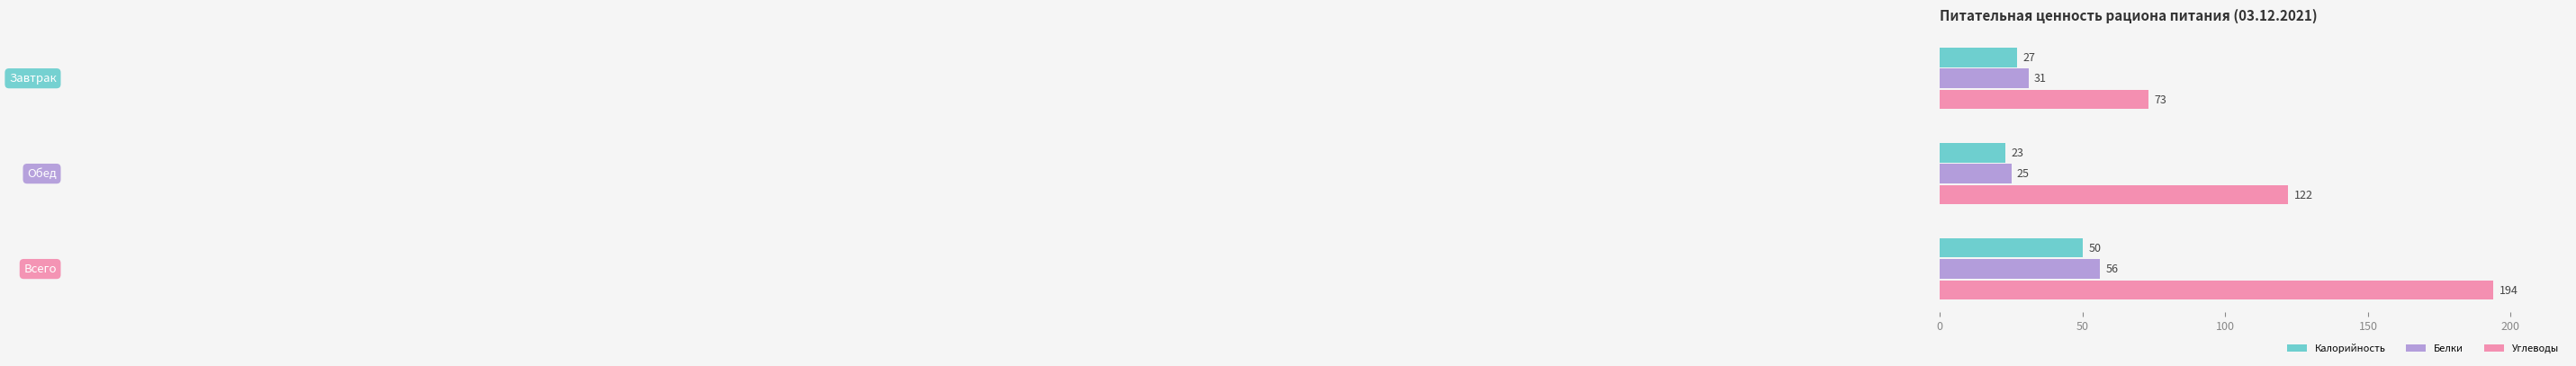

Which series has the widest spread of values?

Углеводы